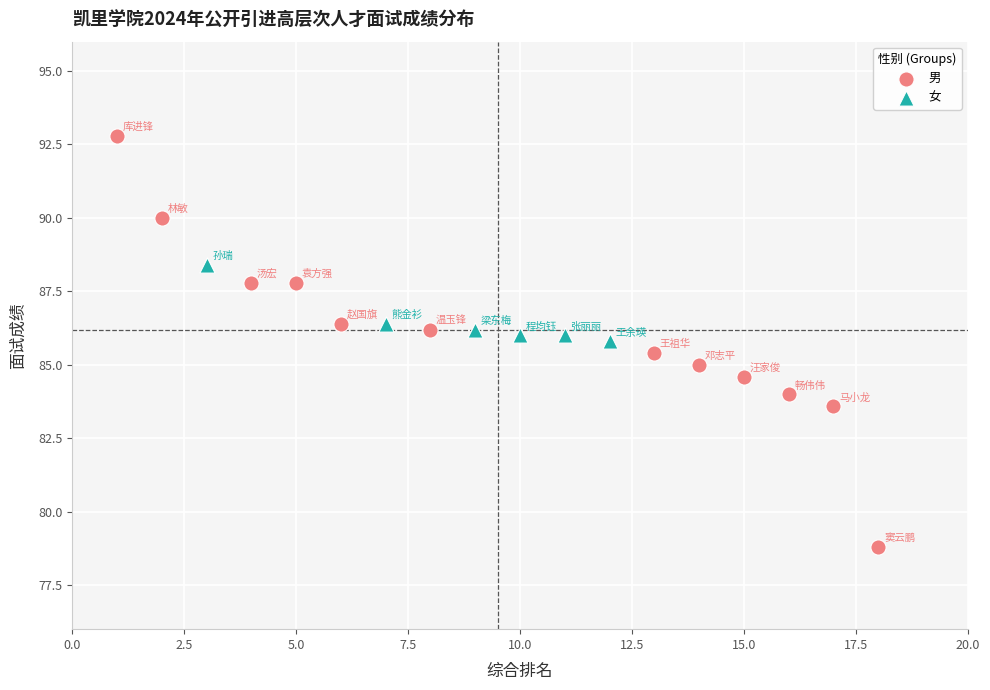

Which series reaches the minimum Y coordinate?

男